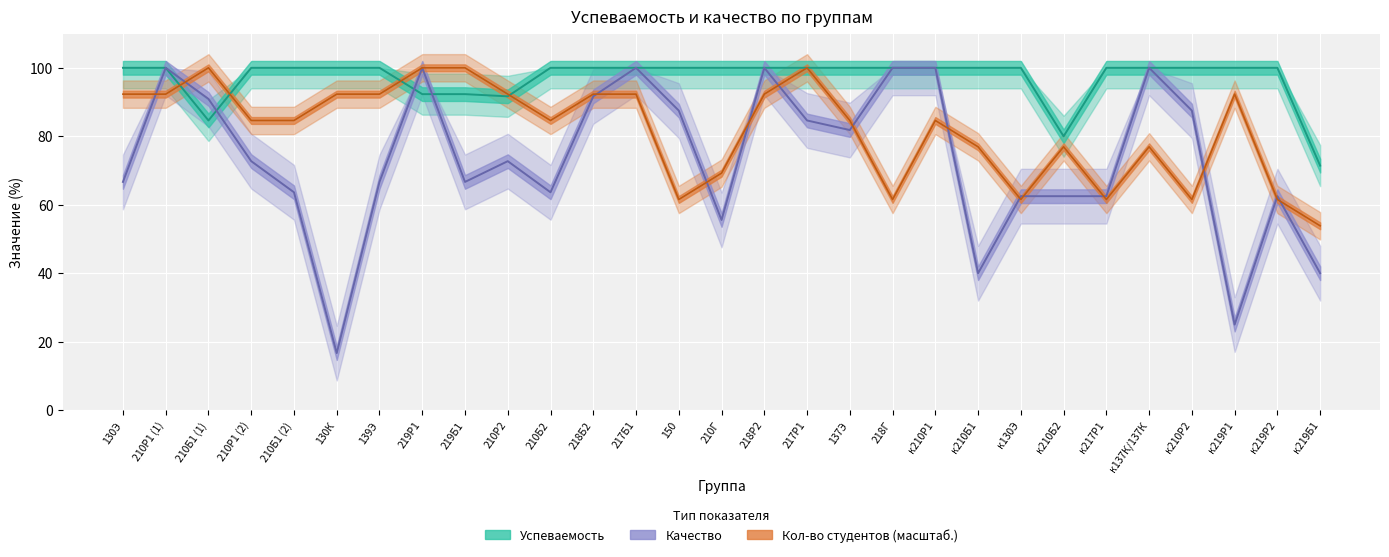

How many lines are shown in the chart?

3